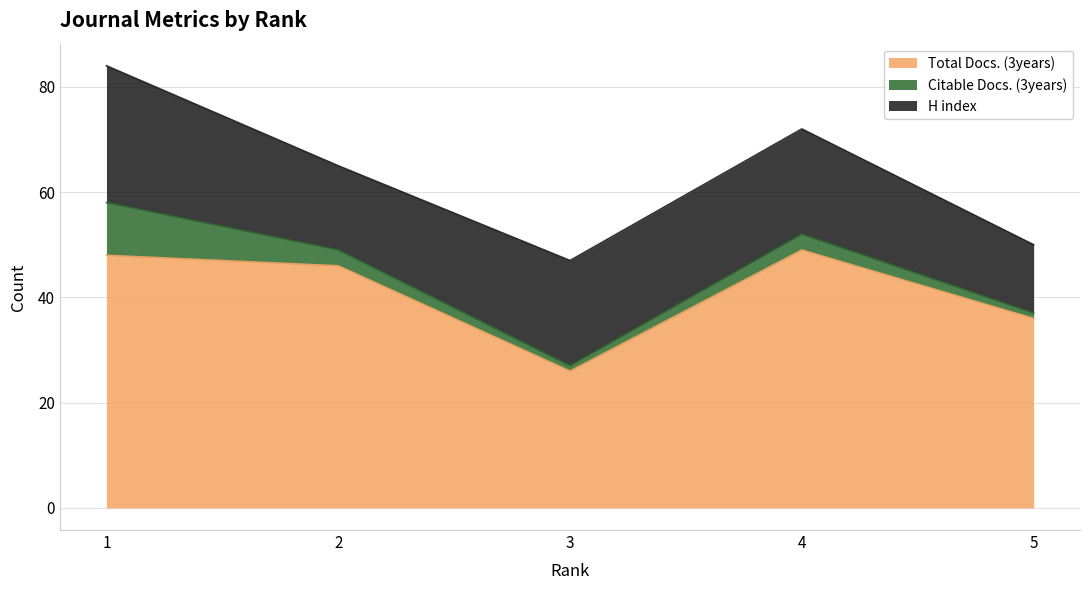

At which category does Total Docs. (3years) reach its first local valley?

3